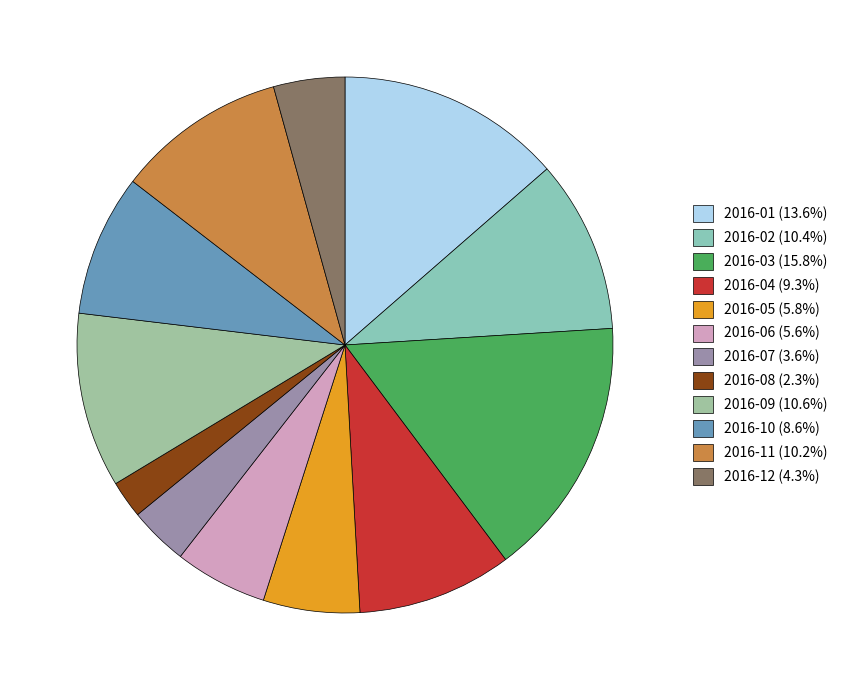

Does 2016-01 account for over 50% of the chart?

No